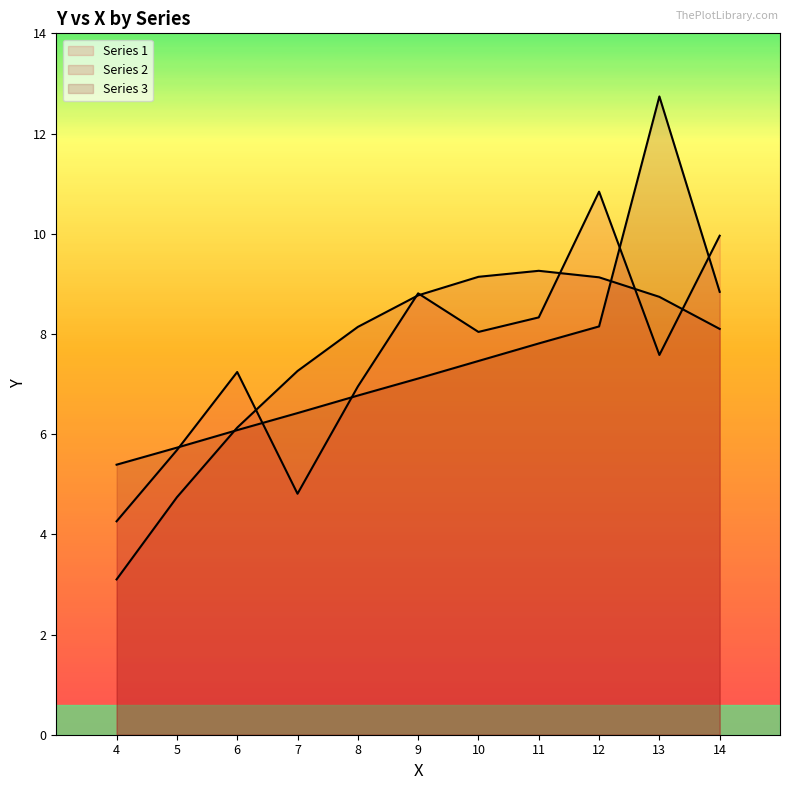

What is the difference between the maximum and minimum values in the 2 series?

6.2